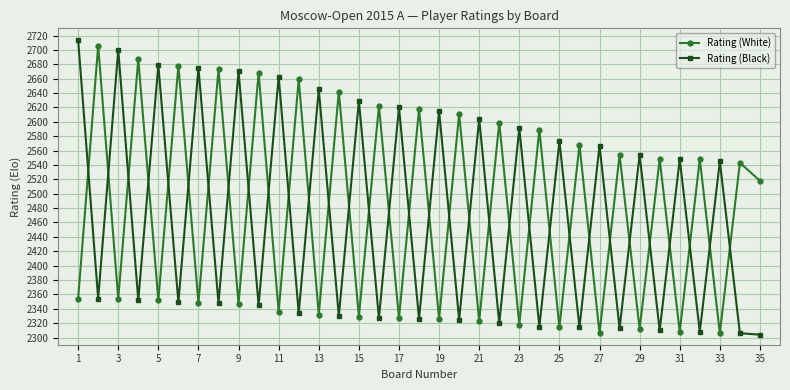

What is the value of the Rating (White) point at the 34th from the left?

2543